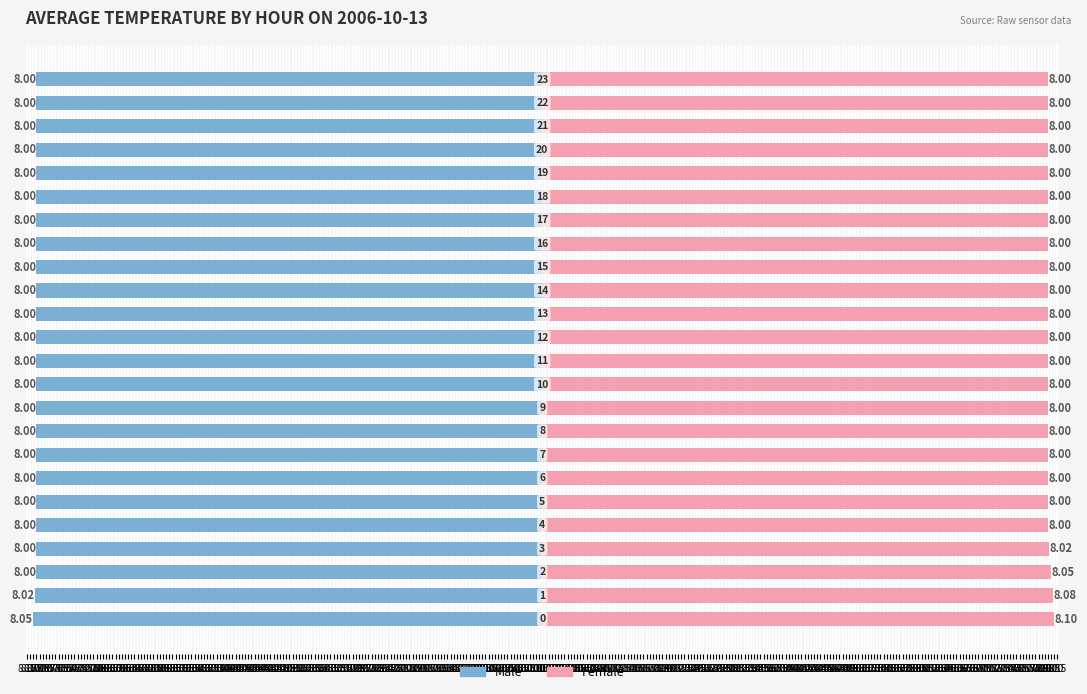

How many distinct data groups are displayed?

2